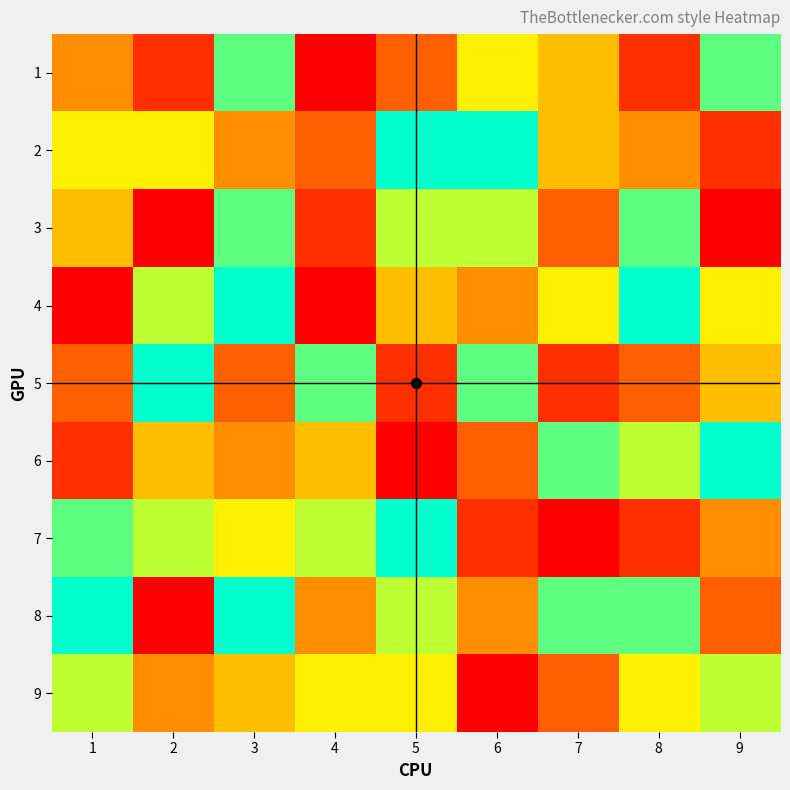

At how many categories does at least one series exceed 1?

9